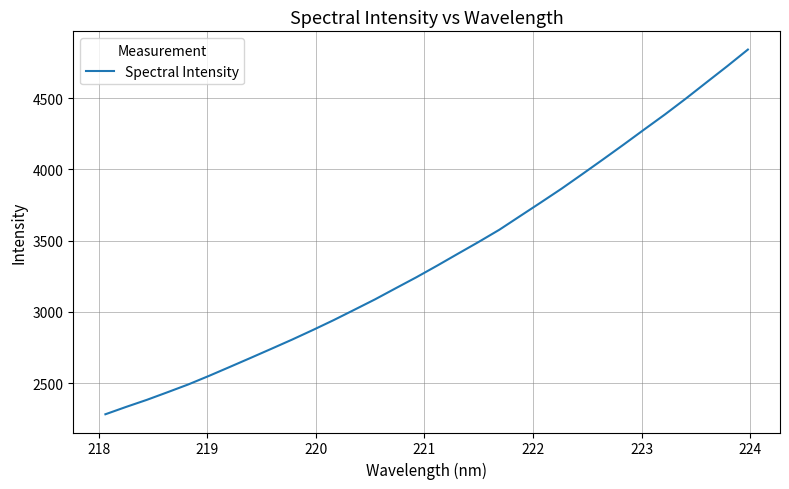

What is the maximum value shown in the chart?

4840.7